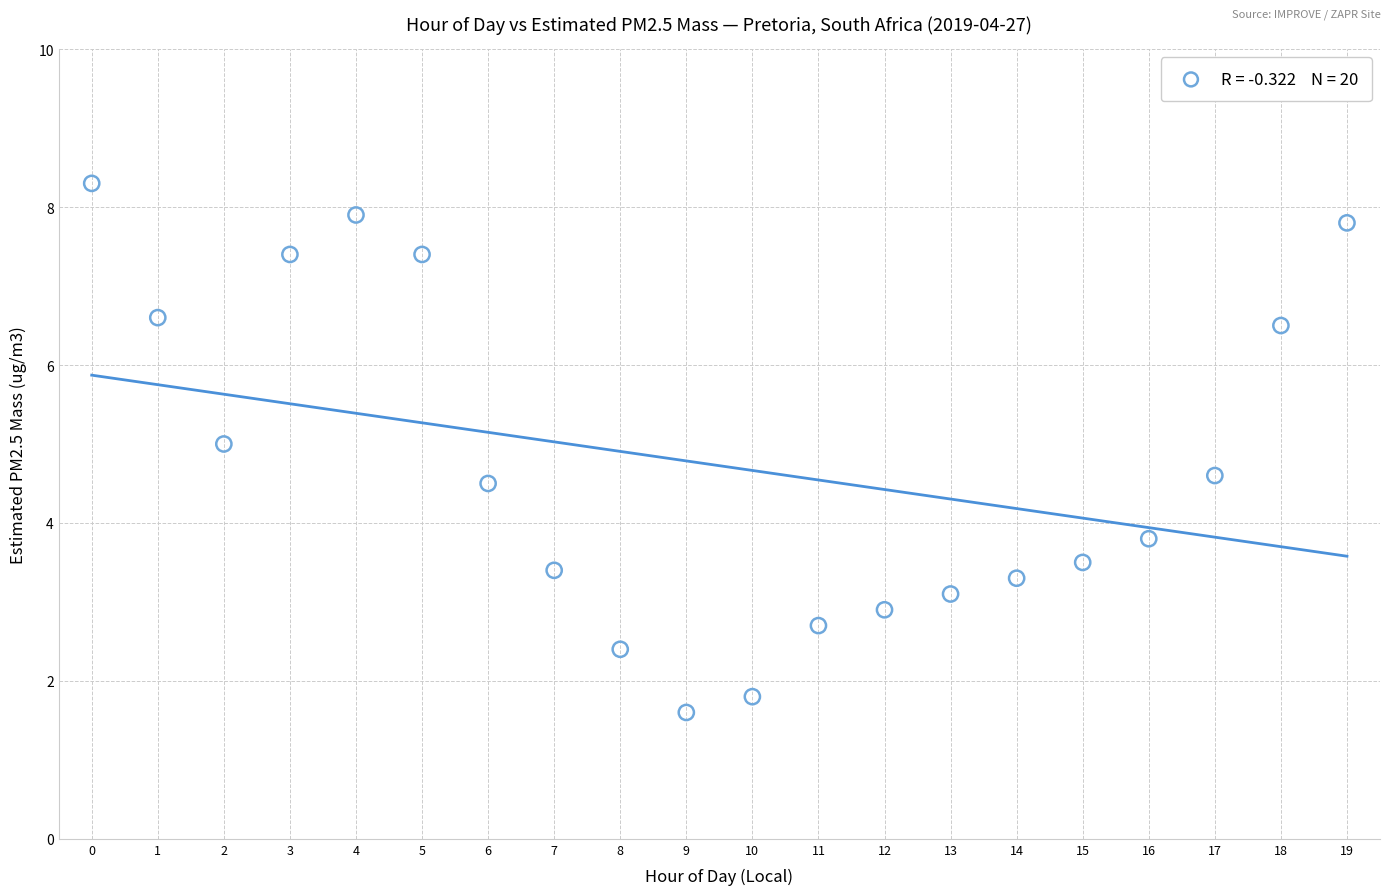

What is the range of Y values (max minus min)?

6.7